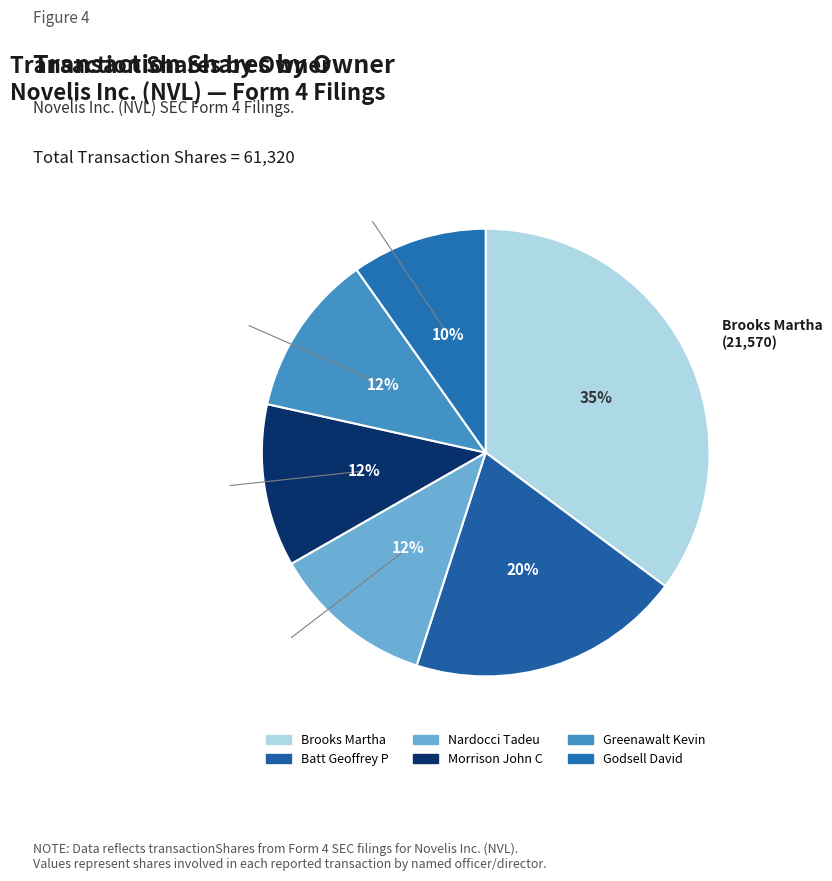

Is it true that Brooks Martha is 35% of the pie?

True